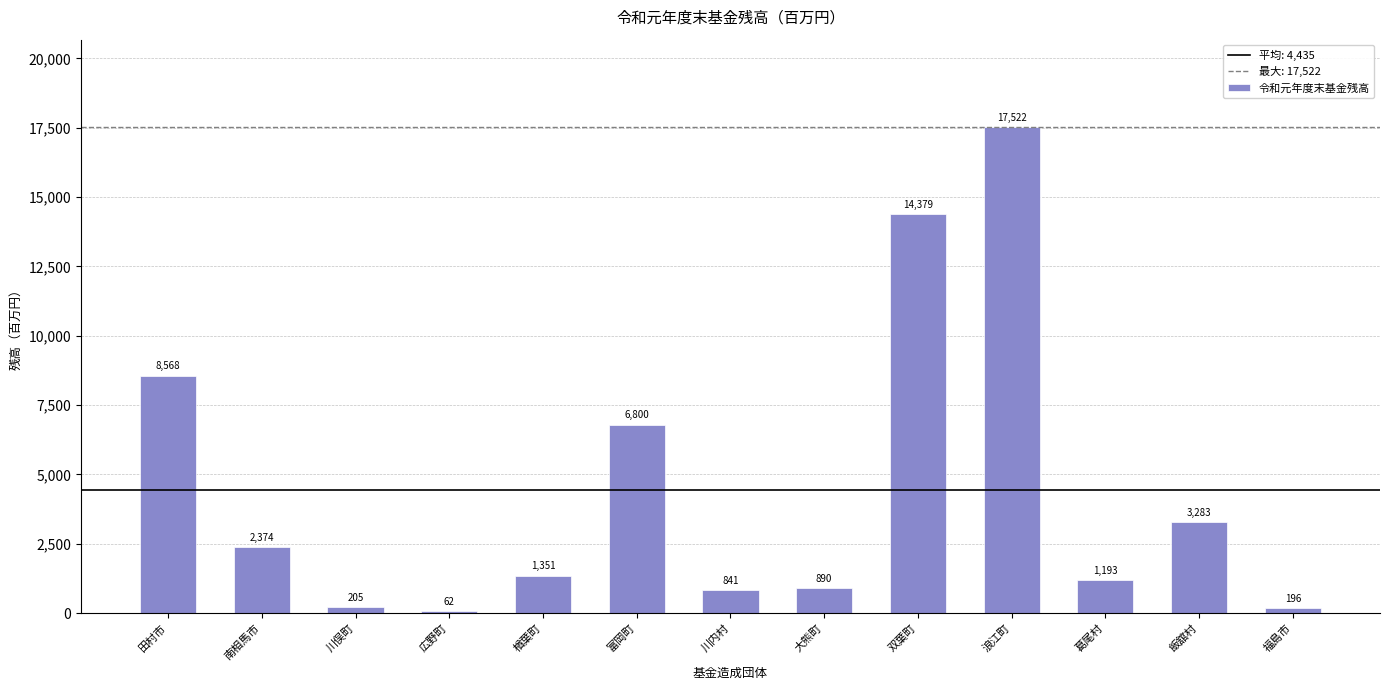

What is the sum of all values?

57661.4